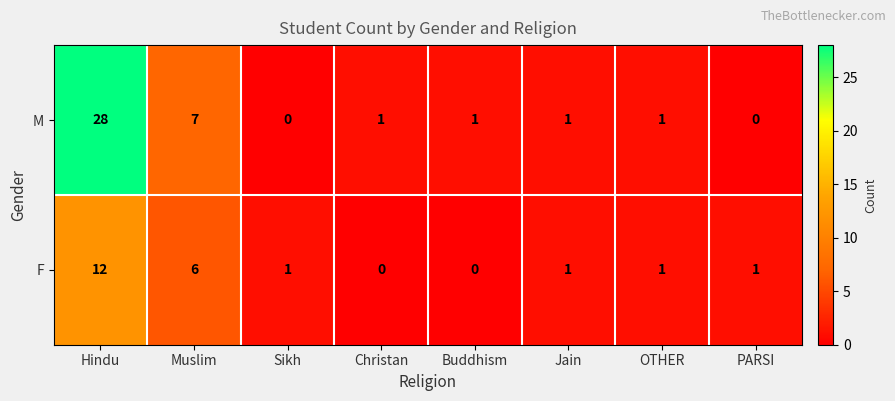

Which series has the largest range (max minus min)?

M